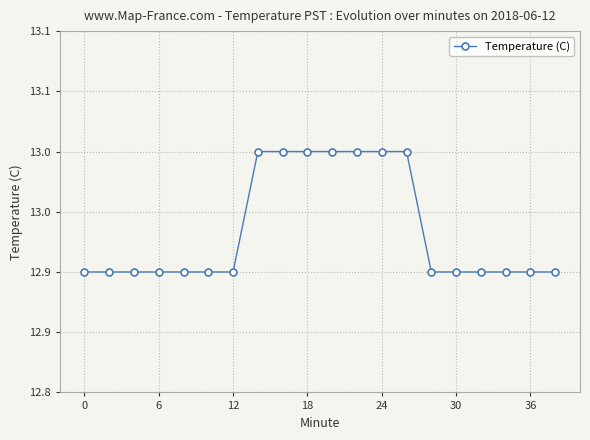

Reading left to right, what are all the values shown in this chart?

12.9	12.9	12.9	12.9	12.9	12.9	12.9	13.0	13.0	13.0	13.0	13.0	13.0	13.0	12.9	12.9	12.9	12.9	12.9	12.9